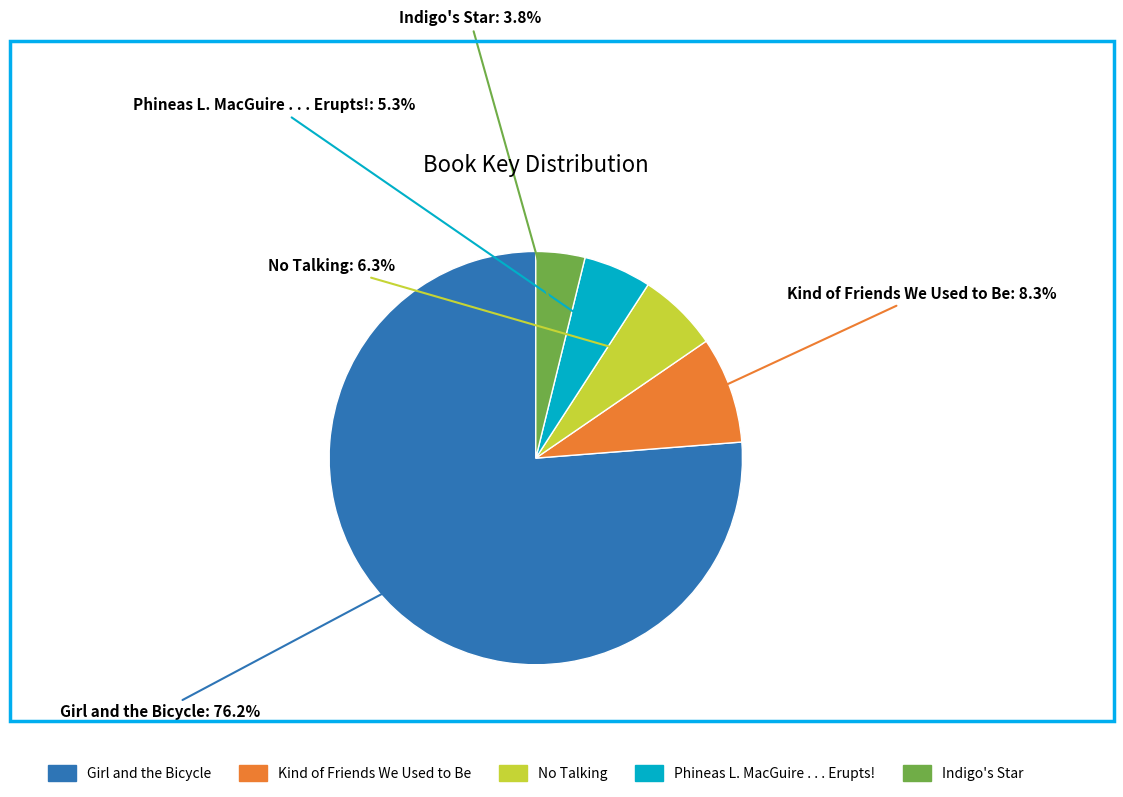

Which has a higher value, Indigo's Star or Phineas L. MacGuire . . . Erupts!?

Phineas L. MacGuire . . . Erupts!